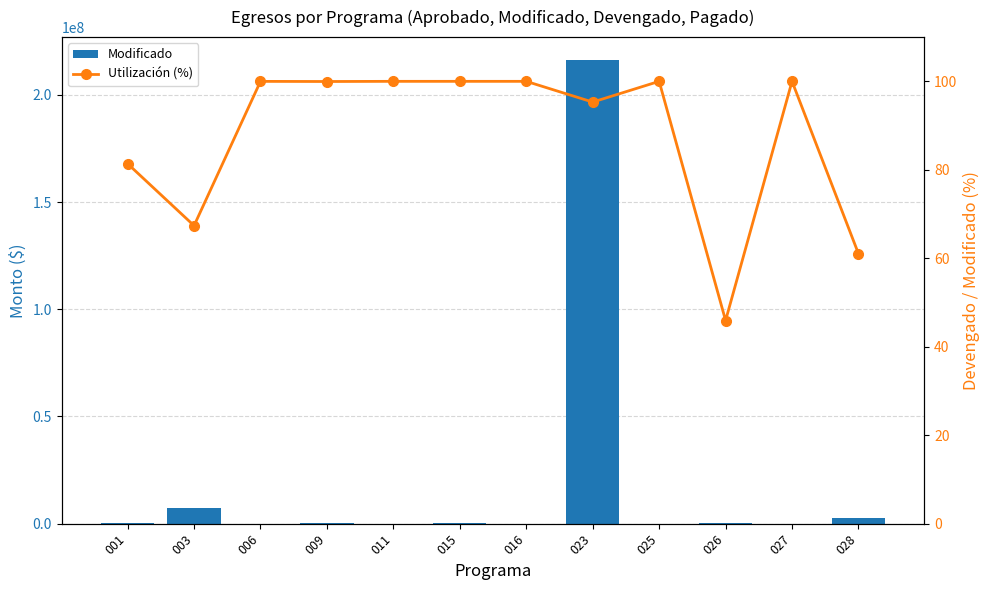

Does the chart contain any negative values?

No